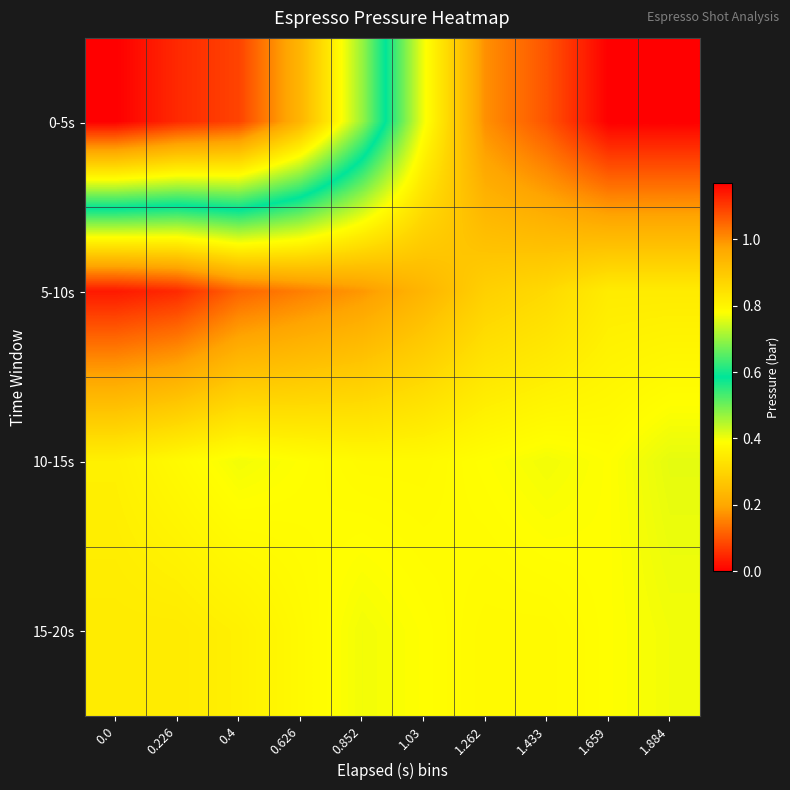

List the series in order of their peak value, highest first.

0-5s, 5-10s, 15-20s, 10-15s